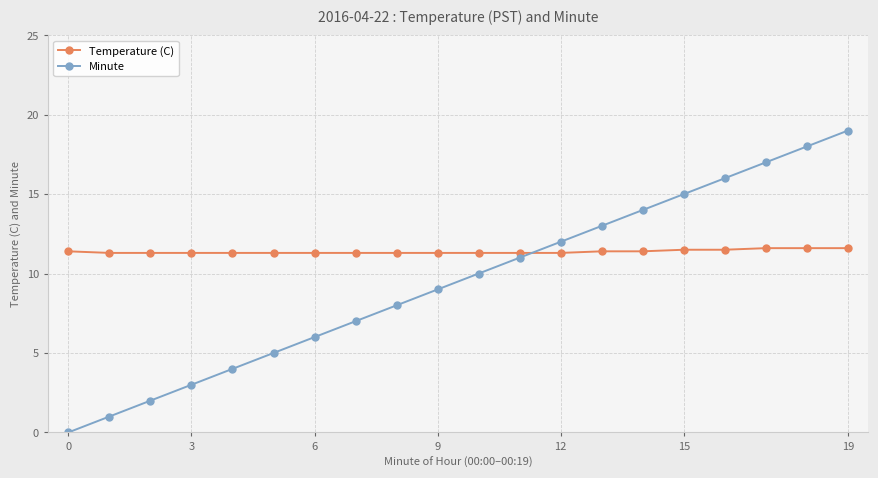

How many times do Minute and Temperature (C) cross each other?

1